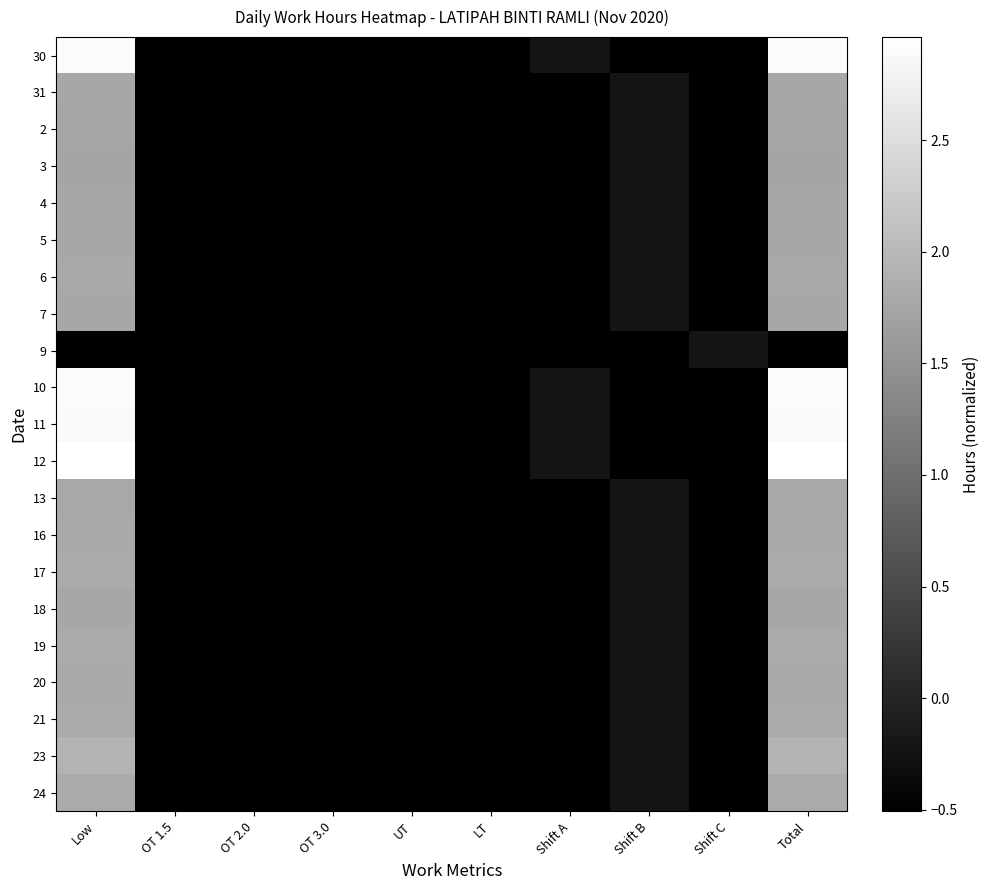

Reading right to left, extract all data points from this chart.

30: Total=2.9	Shift C=-0.5	Shift B=-0.5	Shift A=-0.2	LT=-0.5	UT=-0.5	OT 3.0=-0.5	OT 2.0=-0.5	OT 1.5=-0.5	Low=2.9
31: Total=1.8	Shift C=-0.5	Shift B=-0.2	Shift A=-0.5	LT=-0.5	UT=-0.5	OT 3.0=-0.5	OT 2.0=-0.5	OT 1.5=-0.5	Low=1.8
2: Total=1.8	Shift C=-0.5	Shift B=-0.2	Shift A=-0.5	LT=-0.5	UT=-0.5	OT 3.0=-0.5	OT 2.0=-0.5	OT 1.5=-0.5	Low=1.8
3: Total=1.7	Shift C=-0.5	Shift B=-0.2	Shift A=-0.5	LT=-0.5	UT=-0.5	OT 3.0=-0.5	OT 2.0=-0.5	OT 1.5=-0.5	Low=1.7
4: Total=1.8	Shift C=-0.5	Shift B=-0.2	Shift A=-0.5	LT=-0.5	UT=-0.5	OT 3.0=-0.5	OT 2.0=-0.5	OT 1.5=-0.5	Low=1.8
5: Total=1.8	Shift C=-0.5	Shift B=-0.2	Shift A=-0.5	LT=-0.5	UT=-0.5	OT 3.0=-0.5	OT 2.0=-0.5	OT 1.5=-0.5	Low=1.8
6: Total=1.8	Shift C=-0.5	Shift B=-0.2	Shift A=-0.5	LT=-0.5	UT=-0.5	OT 3.0=-0.5	OT 2.0=-0.5	OT 1.5=-0.5	Low=1.8
7: Total=1.8	Shift C=-0.5	Shift B=-0.2	Shift A=-0.5	LT=-0.5	UT=-0.5	OT 3.0=-0.5	OT 2.0=-0.5	OT 1.5=-0.5	Low=1.8
9: Total=-0.5	Shift C=-0.2	Shift B=-0.5	Shift A=-0.5	LT=-0.5	UT=-0.5	OT 3.0=-0.5	OT 2.0=-0.5	OT 1.5=-0.5	Low=-0.5
10: Total=2.9	Shift C=-0.5	Shift B=-0.5	Shift A=-0.2	LT=-0.5	UT=-0.5	OT 3.0=-0.5	OT 2.0=-0.5	OT 1.5=-0.5	Low=2.9
11: Total=2.9	Shift C=-0.5	Shift B=-0.5	Shift A=-0.2	LT=-0.5	UT=-0.5	OT 3.0=-0.5	OT 2.0=-0.5	OT 1.5=-0.5	Low=2.9
12: Total=3.0	Shift C=-0.5	Shift B=-0.5	Shift A=-0.2	LT=-0.5	UT=-0.5	OT 3.0=-0.5	OT 2.0=-0.5	OT 1.5=-0.5	Low=3.0
13: Total=1.8	Shift C=-0.5	Shift B=-0.2	Shift A=-0.5	LT=-0.5	UT=-0.5	OT 3.0=-0.5	OT 2.0=-0.5	OT 1.5=-0.5	Low=1.8
16: Total=1.8	Shift C=-0.5	Shift B=-0.2	Shift A=-0.5	LT=-0.5	UT=-0.5	OT 3.0=-0.5	OT 2.0=-0.5	OT 1.5=-0.5	Low=1.8
17: Total=1.8	Shift C=-0.5	Shift B=-0.2	Shift A=-0.5	LT=-0.5	UT=-0.5	OT 3.0=-0.5	OT 2.0=-0.5	OT 1.5=-0.5	Low=1.8
18: Total=1.8	Shift C=-0.5	Shift B=-0.2	Shift A=-0.5	LT=-0.5	UT=-0.5	OT 3.0=-0.5	OT 2.0=-0.5	OT 1.5=-0.5	Low=1.8
19: Total=1.8	Shift C=-0.5	Shift B=-0.2	Shift A=-0.5	LT=-0.5	UT=-0.5	OT 3.0=-0.5	OT 2.0=-0.5	OT 1.5=-0.5	Low=1.8
20: Total=1.8	Shift C=-0.5	Shift B=-0.2	Shift A=-0.5	LT=-0.5	UT=-0.5	OT 3.0=-0.5	OT 2.0=-0.5	OT 1.5=-0.5	Low=1.8
21: Total=1.8	Shift C=-0.5	Shift B=-0.2	Shift A=-0.5	LT=-0.5	UT=-0.5	OT 3.0=-0.5	OT 2.0=-0.5	OT 1.5=-0.5	Low=1.8
23: Total=1.9	Shift C=-0.5	Shift B=-0.2	Shift A=-0.5	LT=-0.5	UT=-0.5	OT 3.0=-0.5	OT 2.0=-0.5	OT 1.5=-0.5	Low=1.9
24: Total=1.8	Shift C=-0.5	Shift B=-0.2	Shift A=-0.5	LT=-0.5	UT=-0.5	OT 3.0=-0.5	OT 2.0=-0.5	OT 1.5=-0.5	Low=1.8